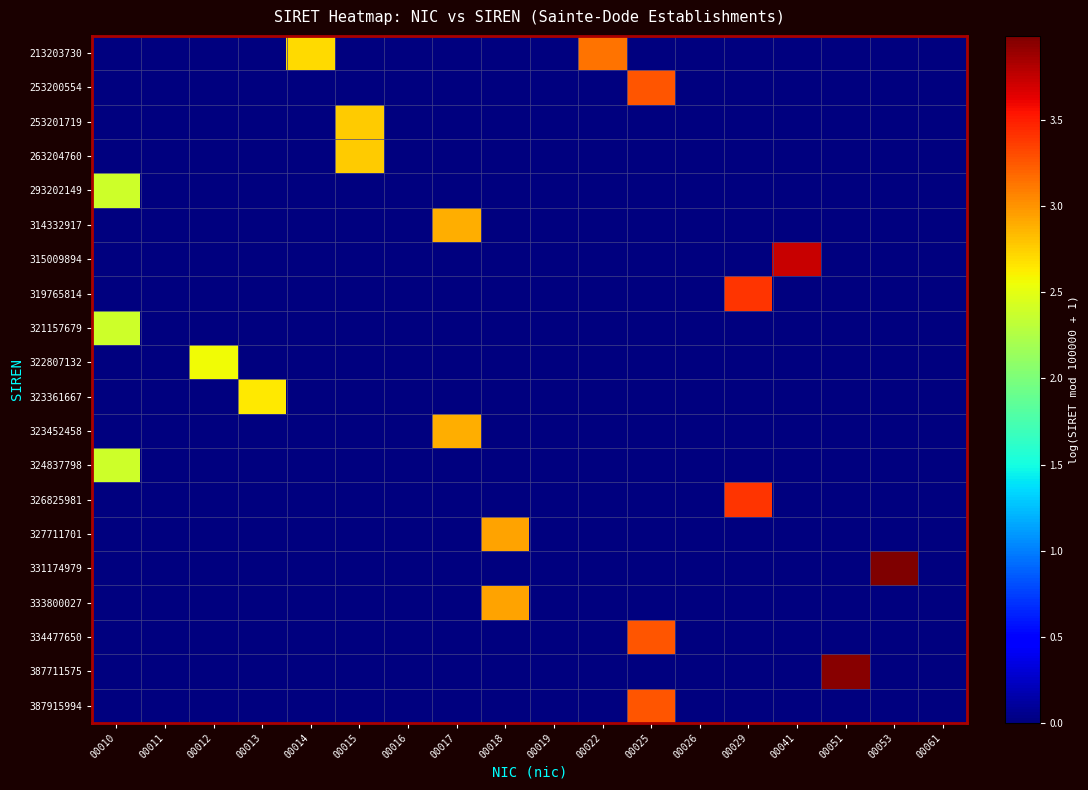

Which series has the largest range (max minus min)?

331174979